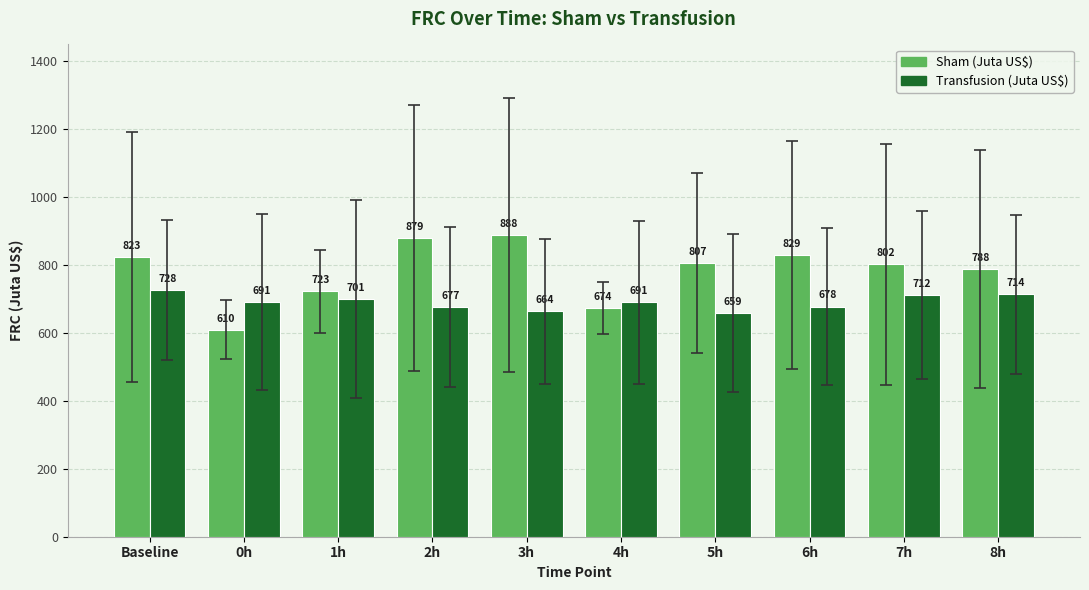

Which category has the lowest value across all series?

0h